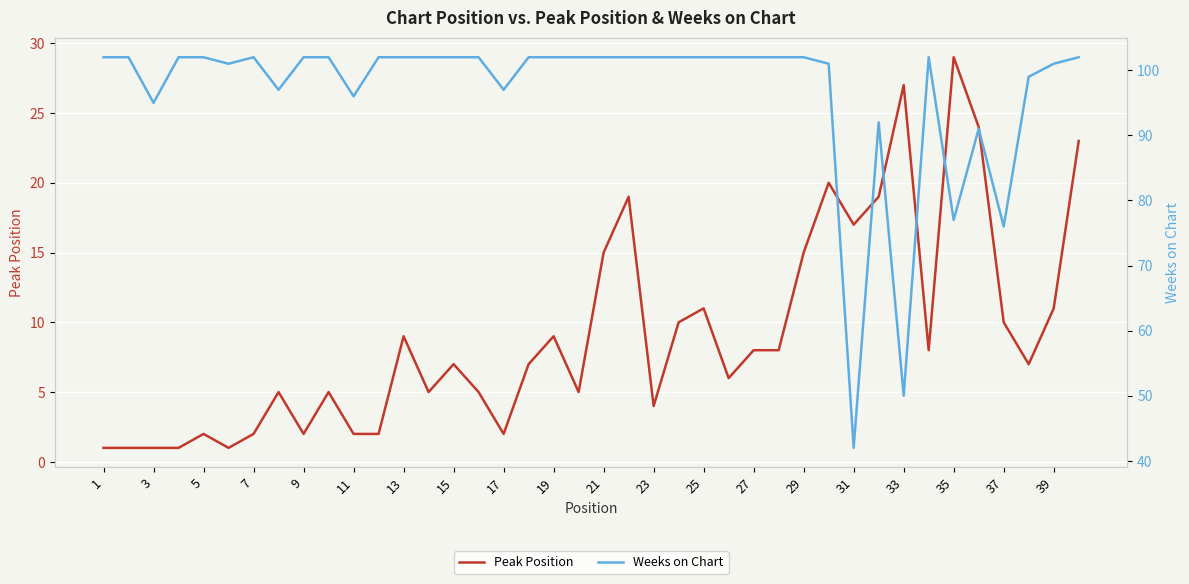

What is the highest value of the Peak Position series?

29